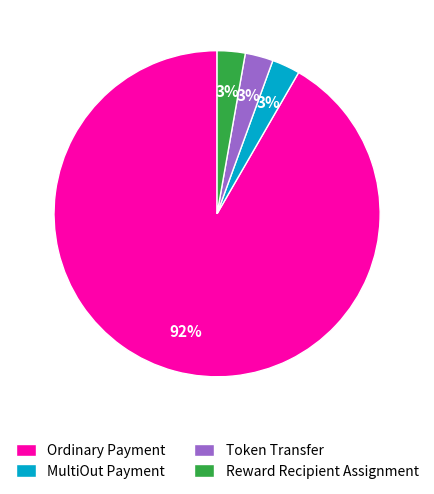

To the nearest percent, what percentage of the pie is Reward Recipient Assignment?

3%